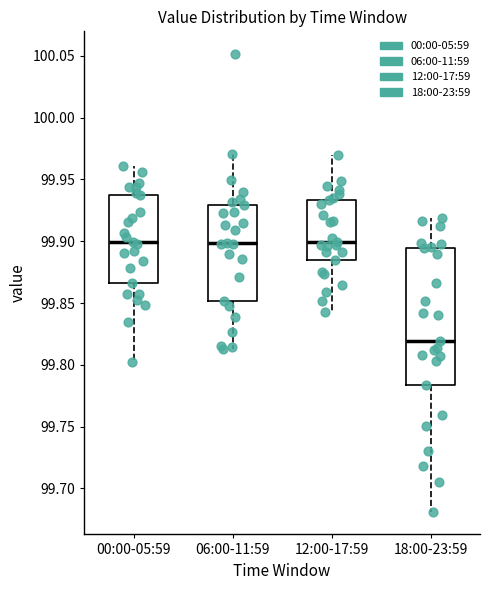

Reading left to right, read every box against the y-axis: the position of its median line, the range the box covers, and the ends of its whiskers. The values are not printed on the chart, so give them approximately, as read against the axis.

00:00-05:59: median 99.900, box 99.865 to 99.940, whiskers 99.800 to 99.960
06:00-11:59: median 99.900, box 99.850 to 99.930, whiskers 99.815 to 99.970
12:00-17:59: median 99.900, box 99.885 to 99.935, whiskers 99.845 to 99.970
18:00-23:59: median 99.820, box 99.785 to 99.895, whiskers 99.680 to 99.920